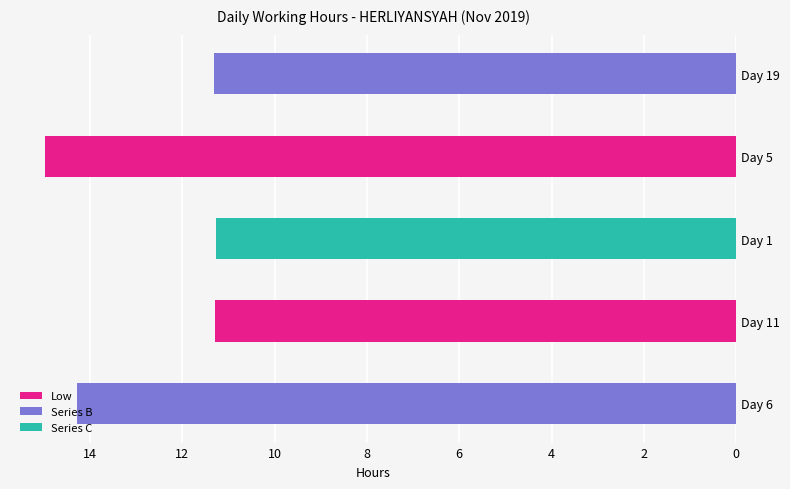

What is the ratio of the value at Day 6 to the value at Day 11?

1.3